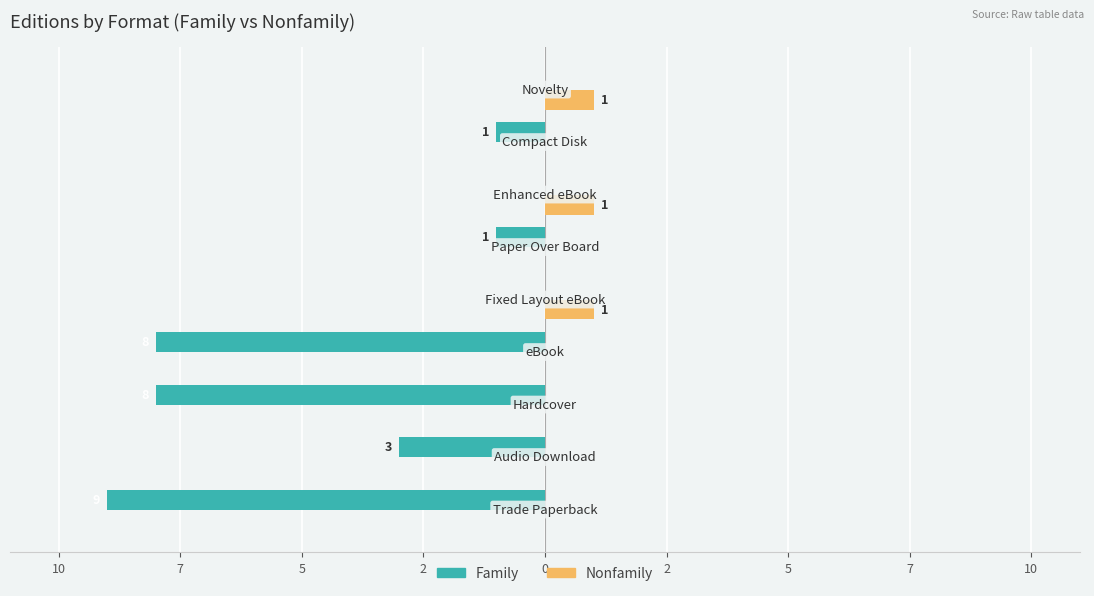

What is the value of the Nonfamily bar at the 7th from the left?

1